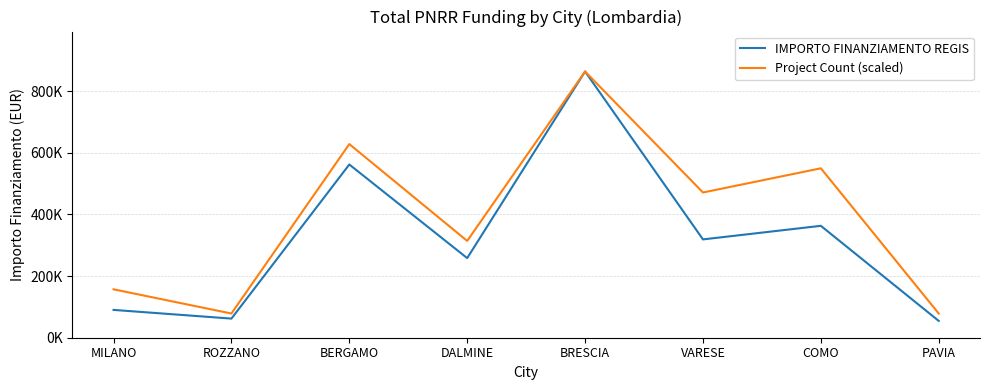

Which series has the largest total across all categories?

Project Count (scaled)